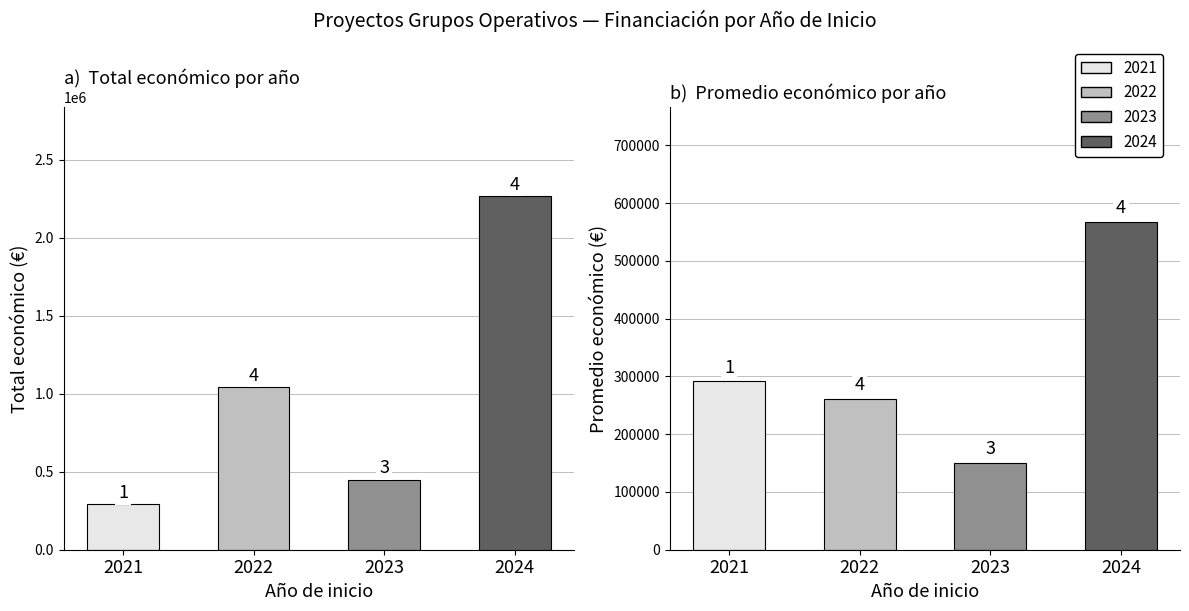

What is the value of the Promedio económico bar at the 4th from the left?

567121.8